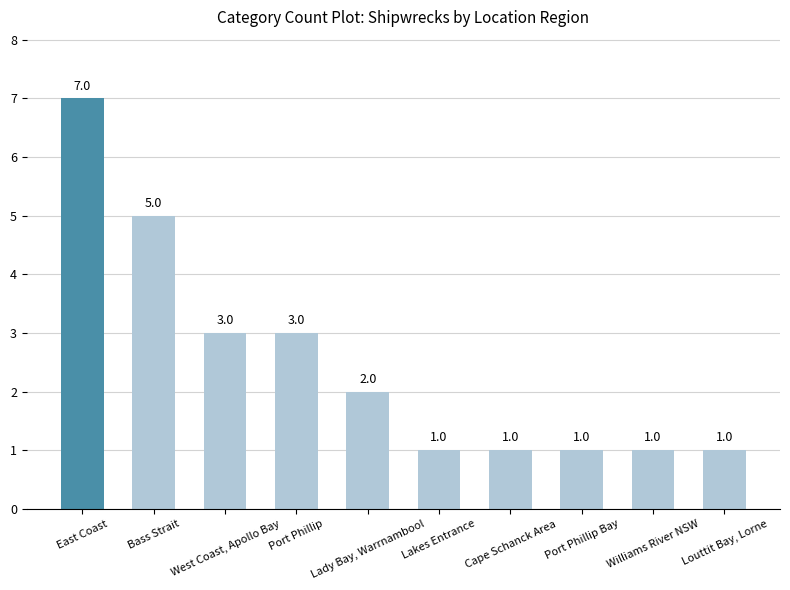

Which label corresponds to the largest value in the chart?

East Coast